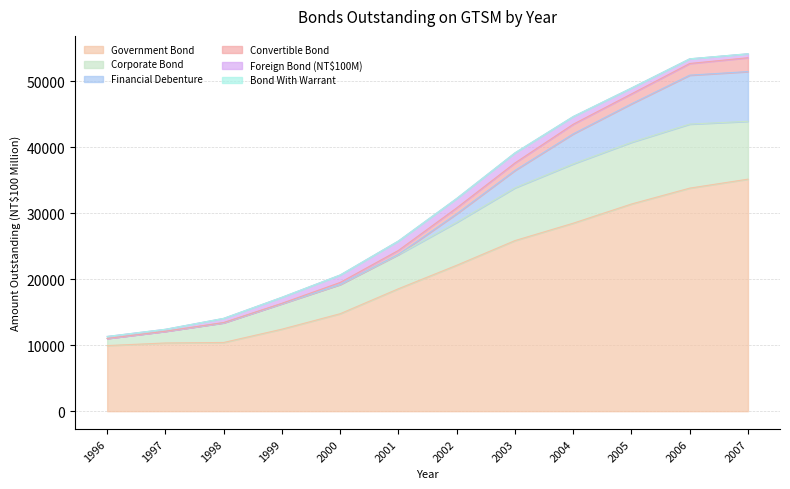

Which category has the highest value in the Government Bond series?

2007